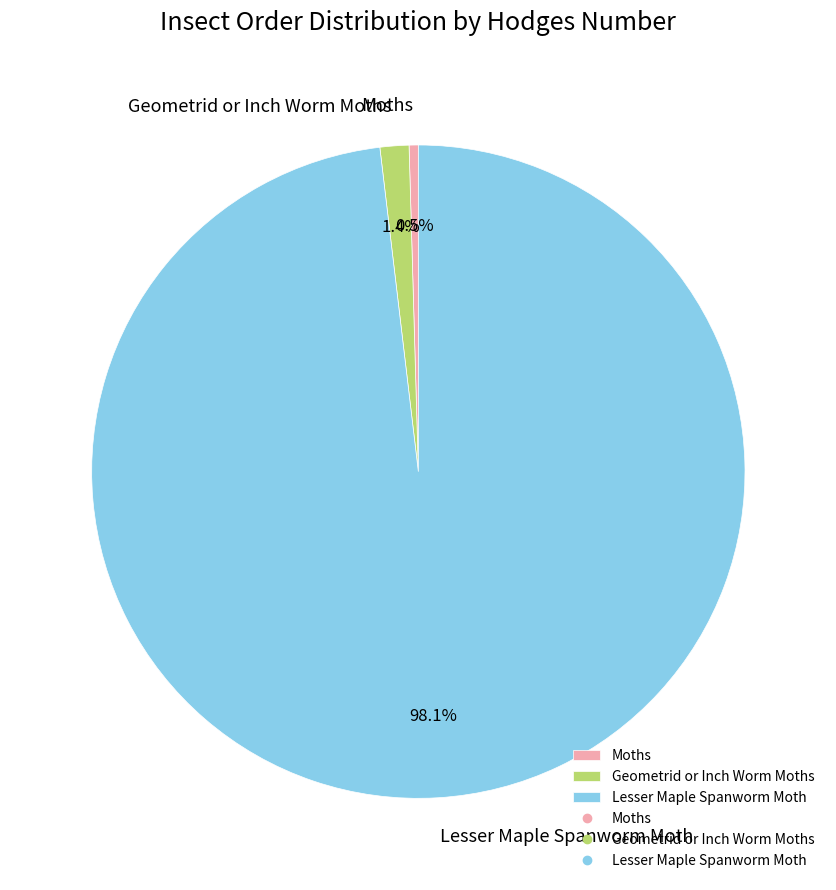

Which slice is the largest?

Lesser Maple Spanworm Moth